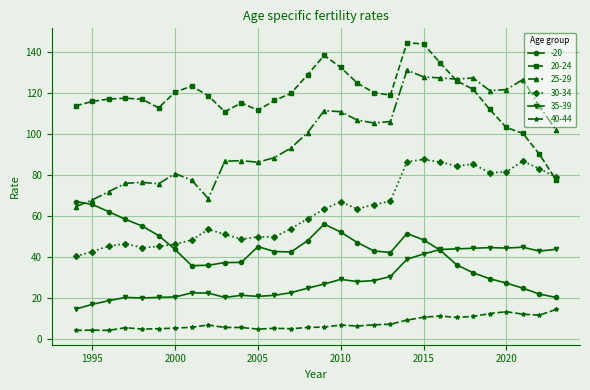

What are all the series names shown in the legend?

-20, 20-24, 25-29, 30-34, 35-39, 40-44